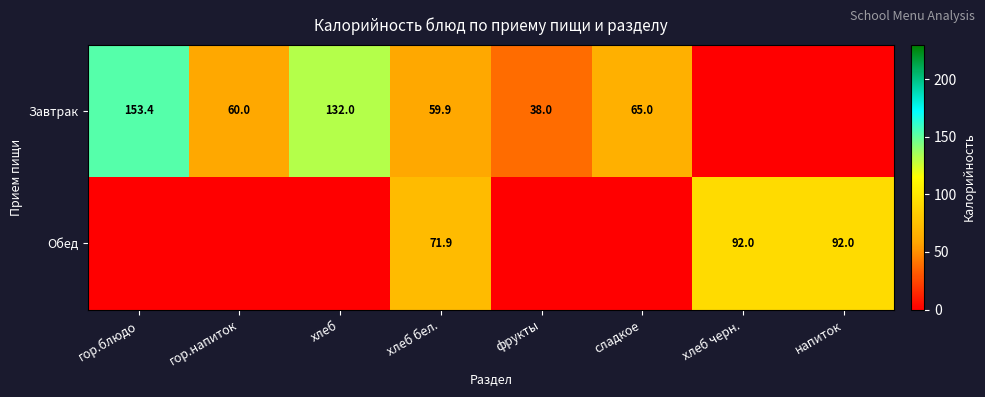

What is the sum of the Завтрак values at гор.напиток and фрукты?

98.0